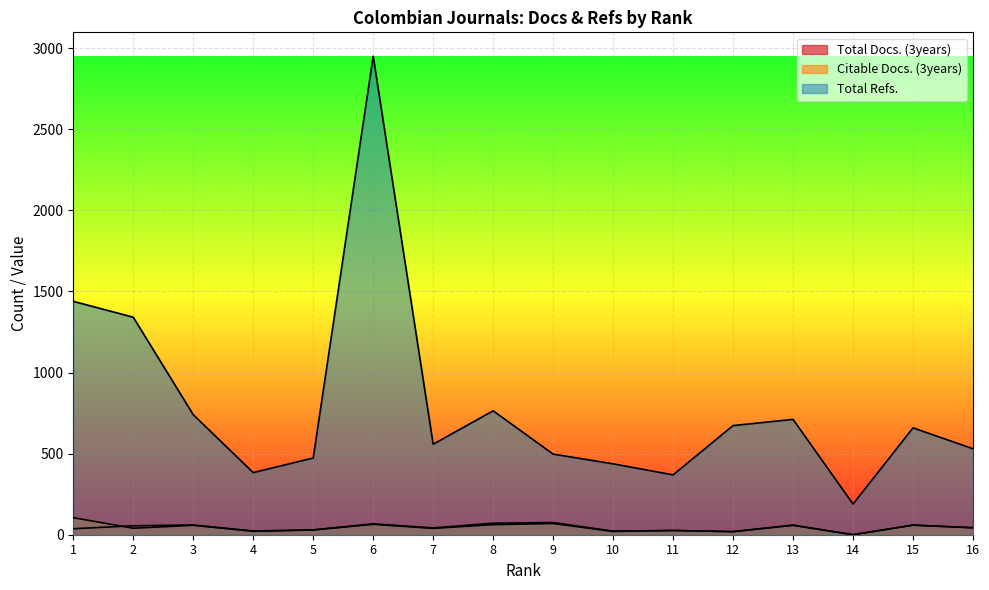

Which series has the largest total across all categories?

Total Refs.